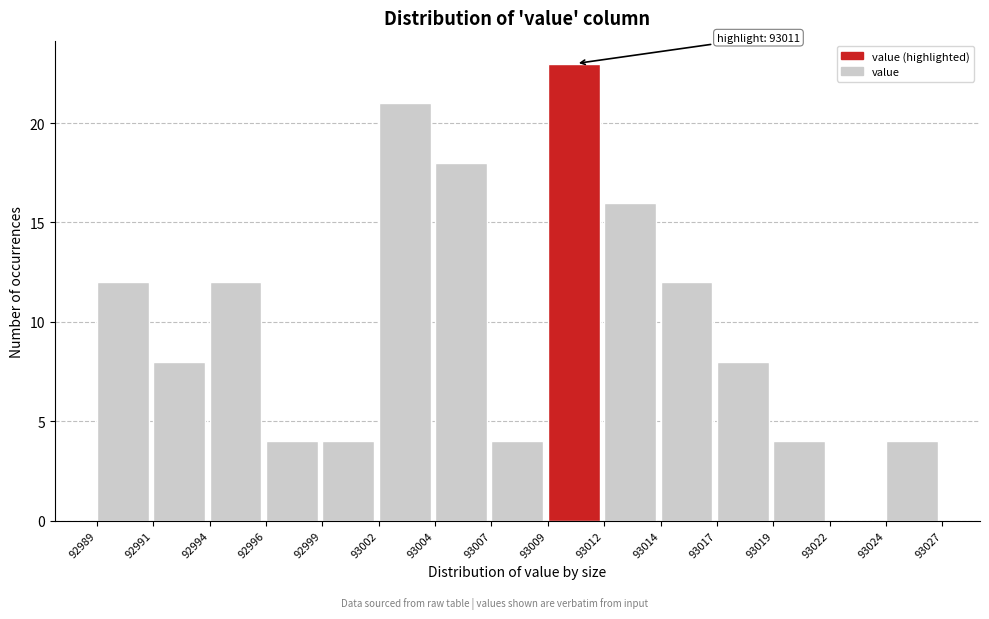

Reading right to left, list all the values displayed in this chart.

93024=4	93022=0	93019=4	93017=8	93014=12	93012=16	93009=23	93007=4	93004=18	93002=21	92999=4	92996=4	92994=12	92991=8	92989=12